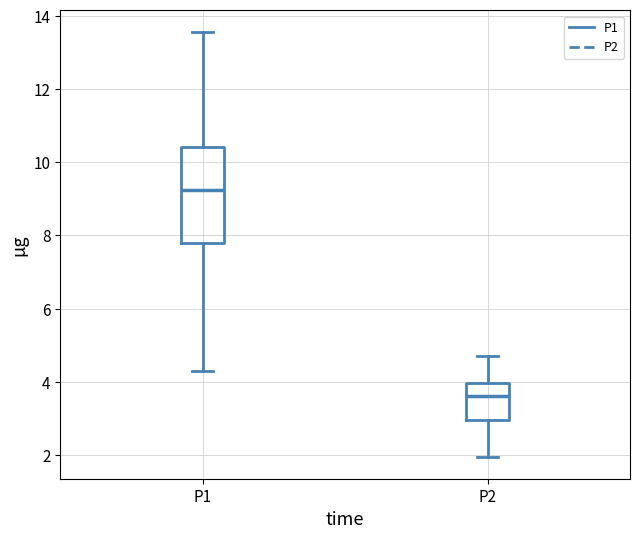

Which box is the tallest, from its lower edge to its upper edge?

P1